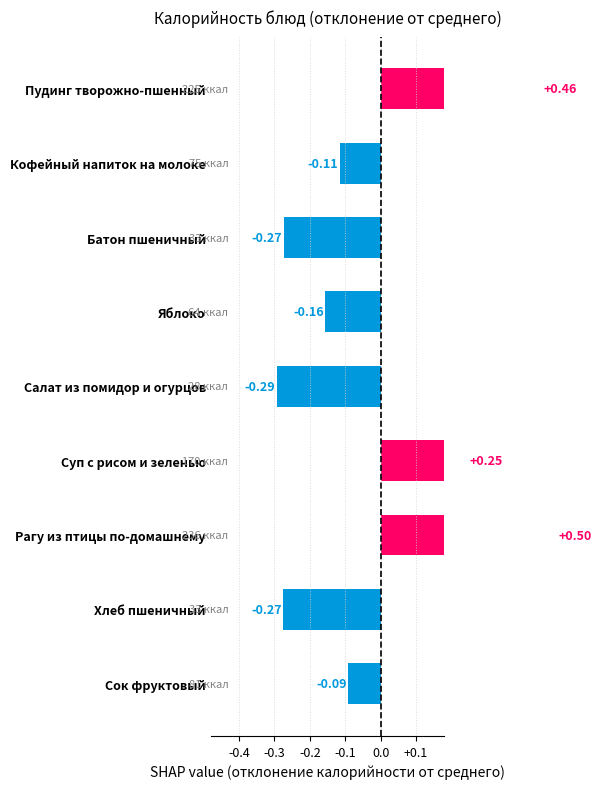

The value at Батон пшеничный is -0.1. True or false?

False